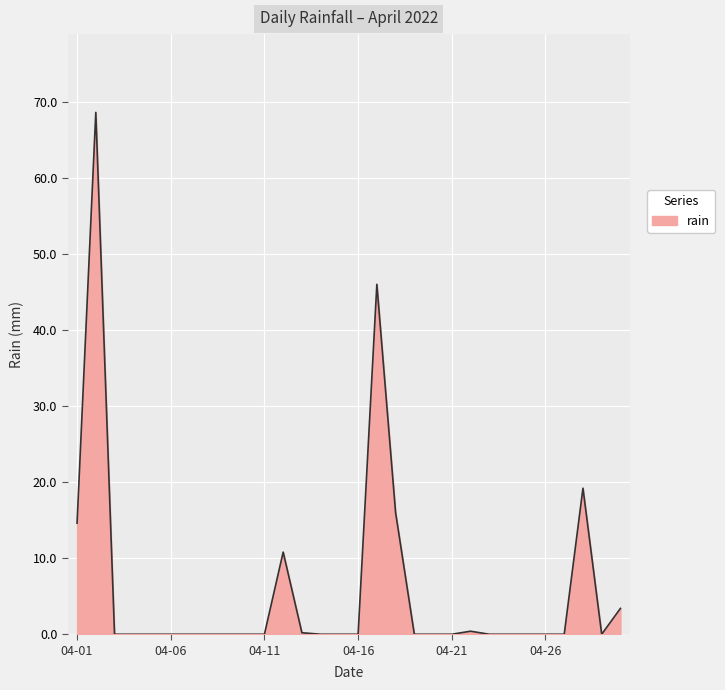

What is the sum of all values?

179.2